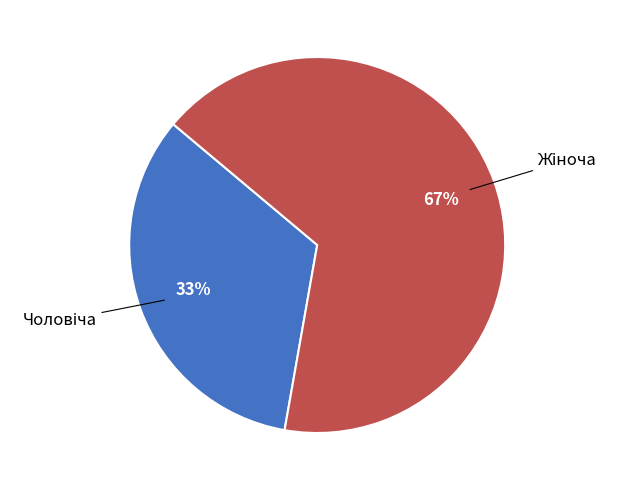

How many slices are in this pie chart?

2